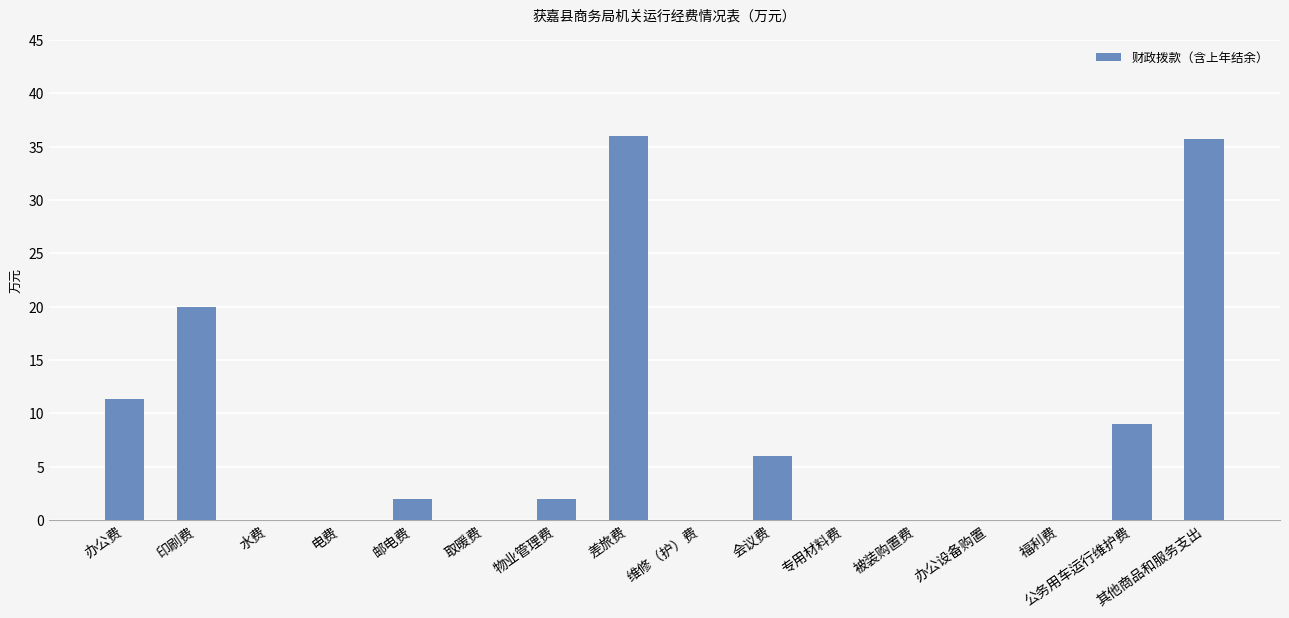

The value at 其他商品和服务支出 is 50.7. True or false?

False